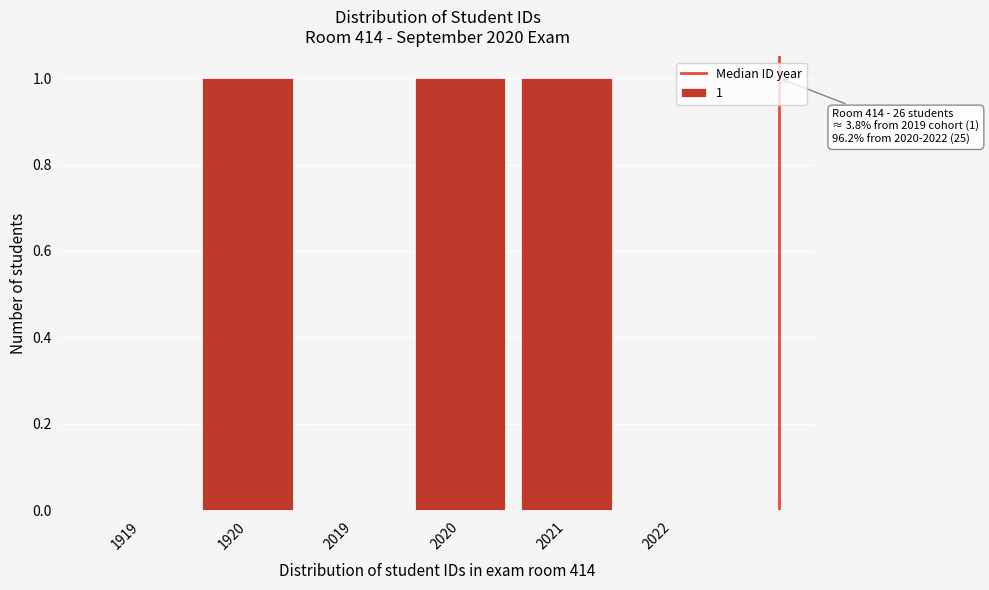

Reading right to left, list all the values displayed in this chart.

2022=0	2021=1	2020=1	2019=0	1920=1	1919=0